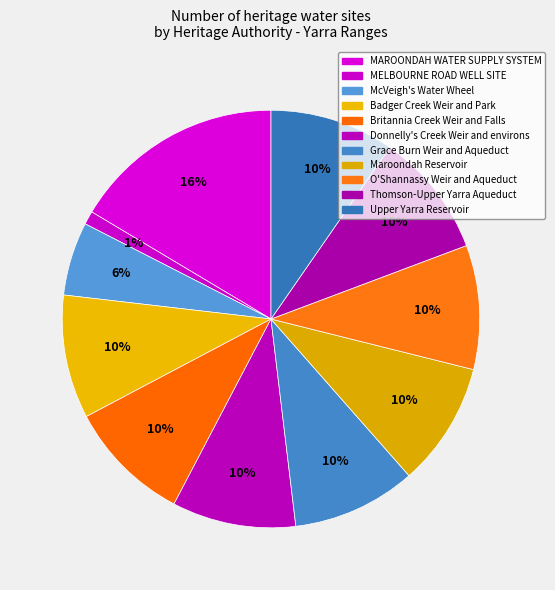

To the nearest percent, what is the difference between the McVeigh's Water Wheel and Donnelly's Creek Weir and environs slice percentages?

4%